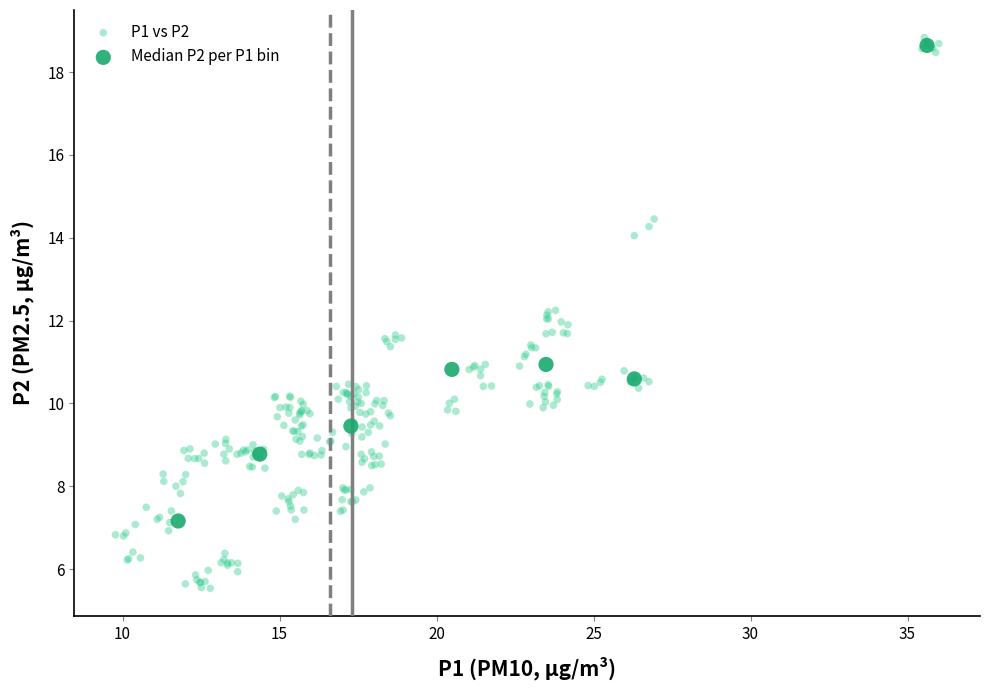

Which series has the widest spread of Y values?

P1 vs P2